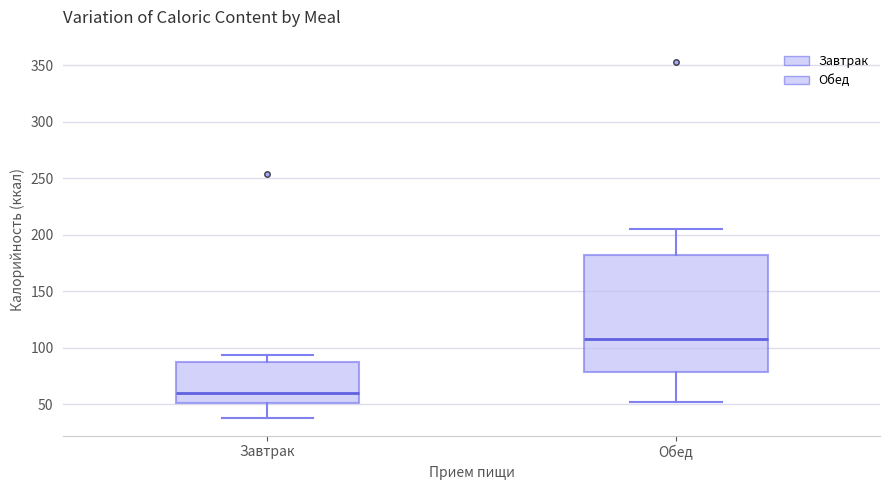

Reading left to right, transcribe this box plot: for each box, give where its median line is, the range the box spans, and where its two whiskers end, as read against the y-axis. The values are not printed on the chart, so give them approximately, as read against the axis.

Завтрак: median 60, box 50 to 85, whiskers 40 to 95
Обед: median 110, box 80 to 180, whiskers 50 to 205